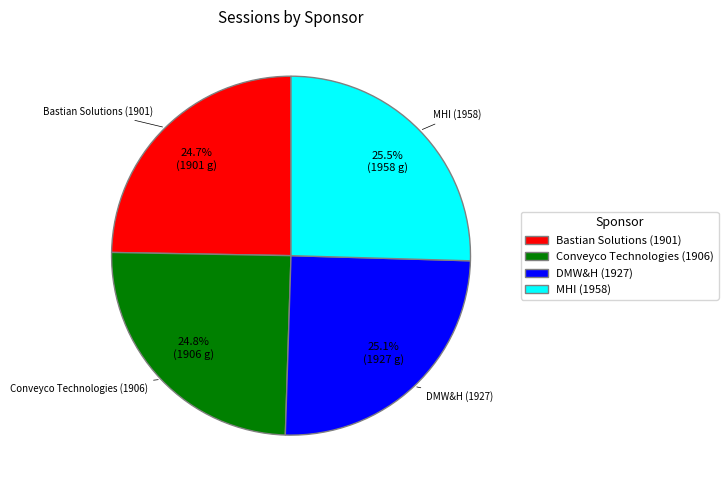

How many slices are in this pie chart?

4